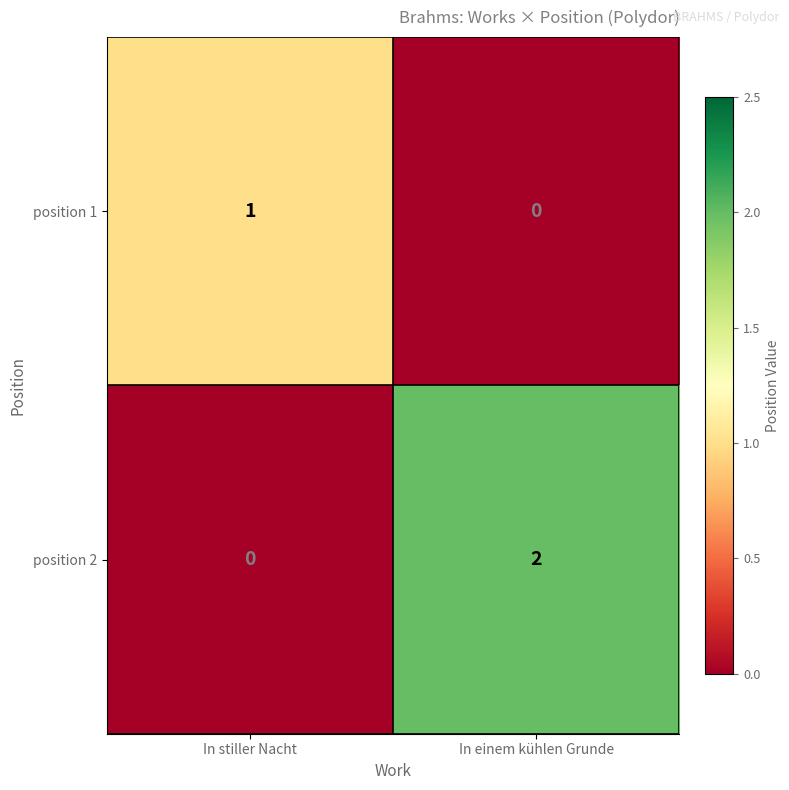

What is the total value across all series at In einem kühlen Grunde?

2